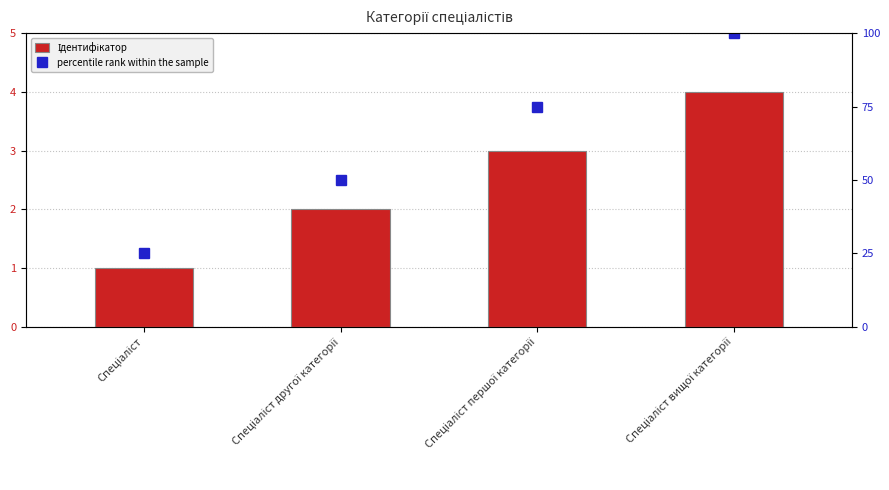

How many values in the percentile rank within the sample series exceed 75?

1